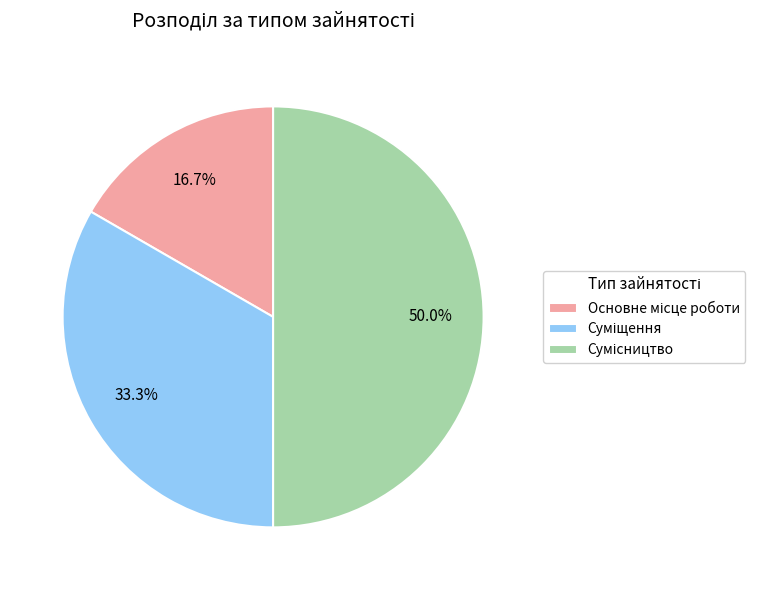

To the nearest percent, what is the difference between the Сумісництво and Основне місце роботи slice percentages?

33%